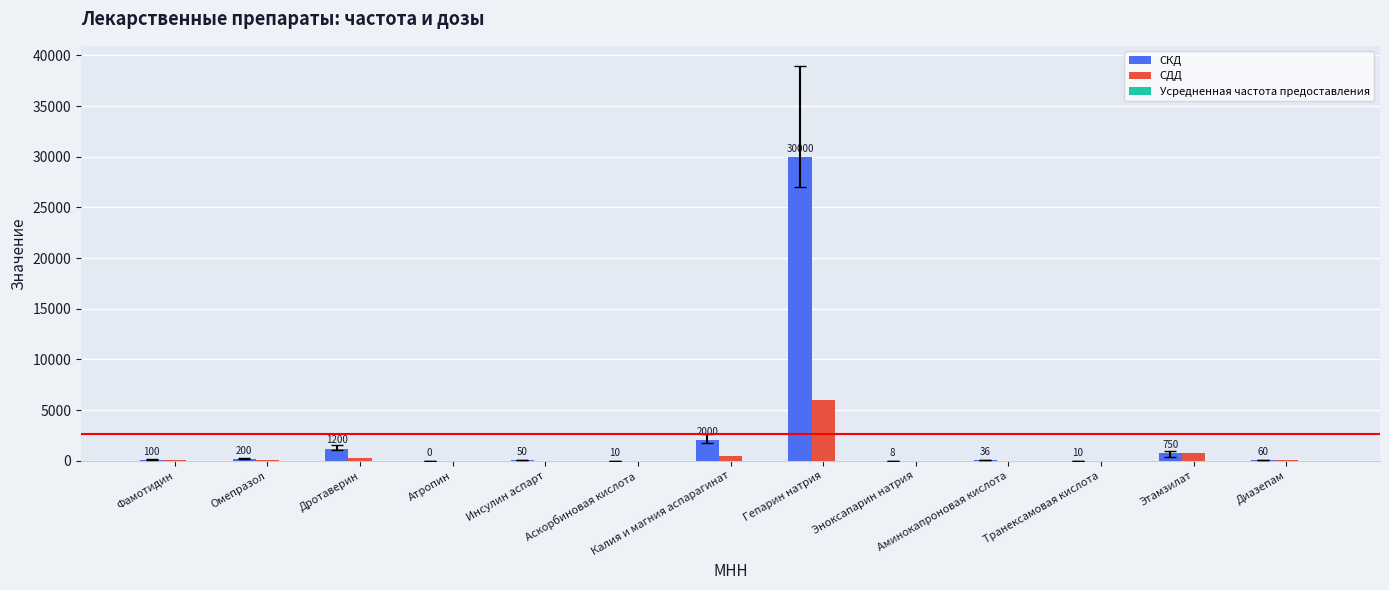

Which category has the highest value across all series?

Гепарин натрия